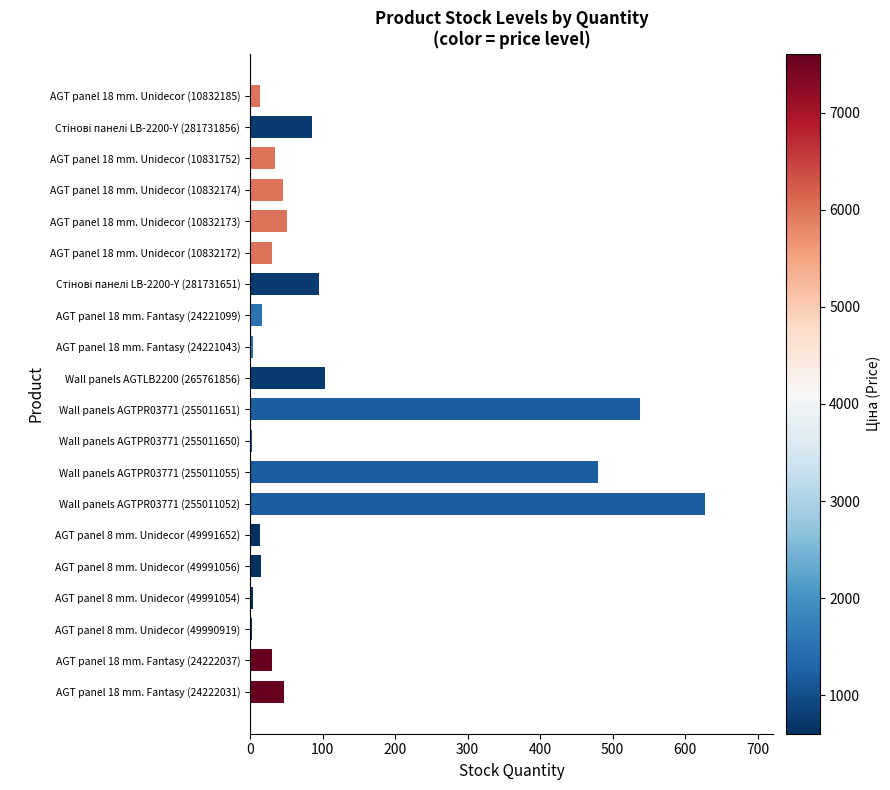

The chart shows a value of 799 at Wall panels AGTPR03771 (255011651). True or false?

False